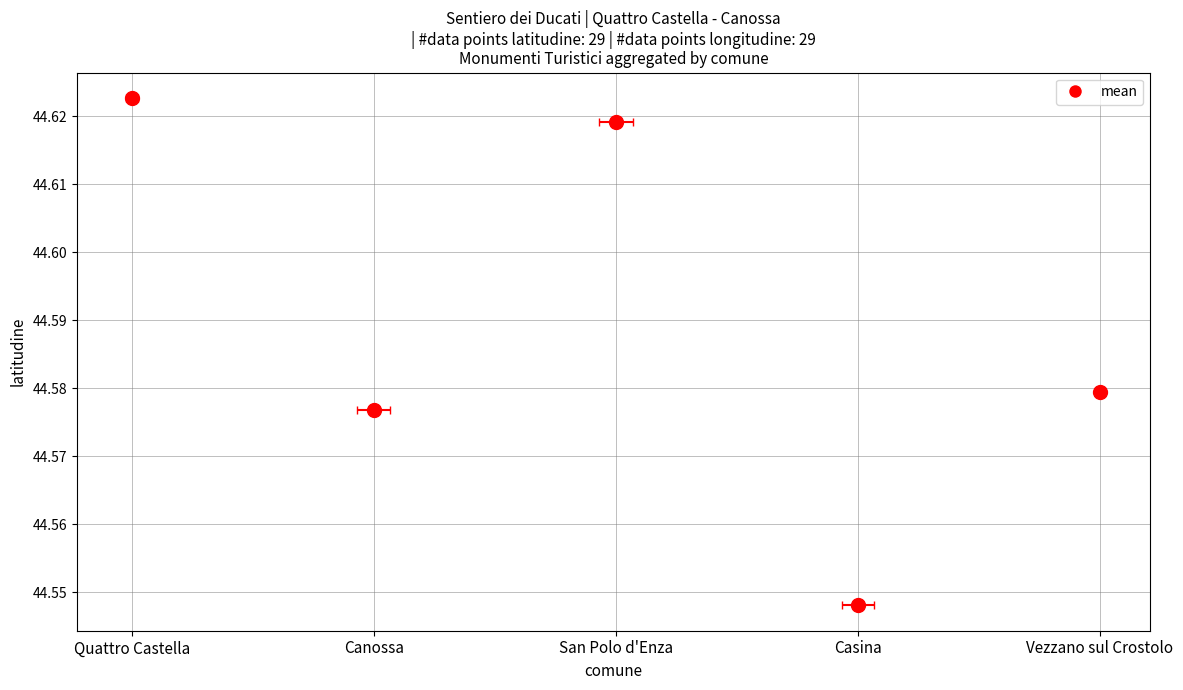

Where is latitudine nearest to the value 44?

Casina